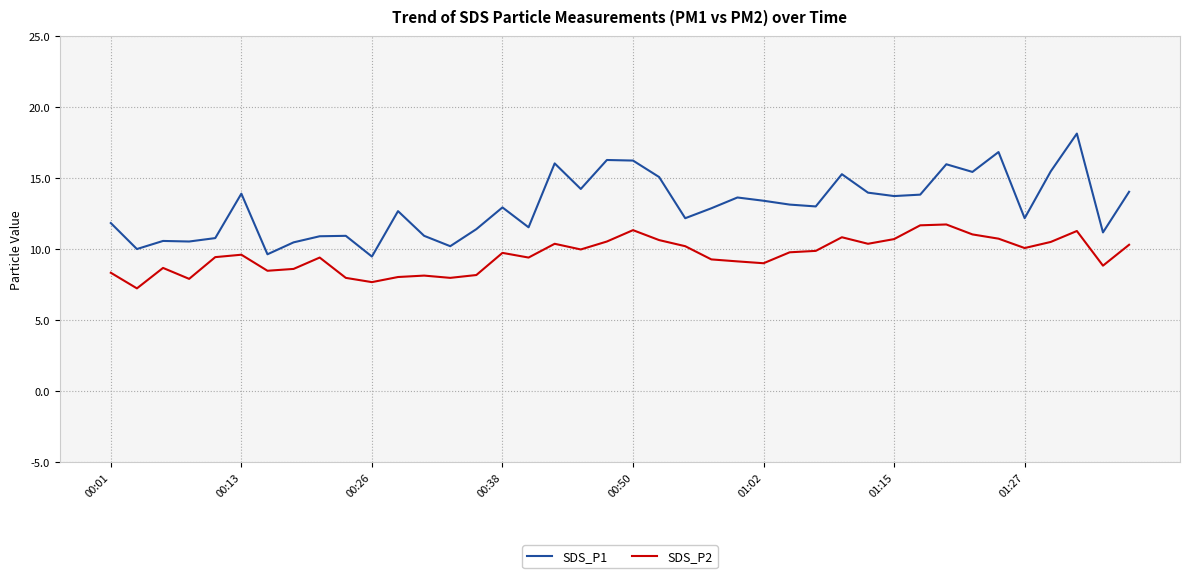

What is the minimum value for SDS_P1?

9.5